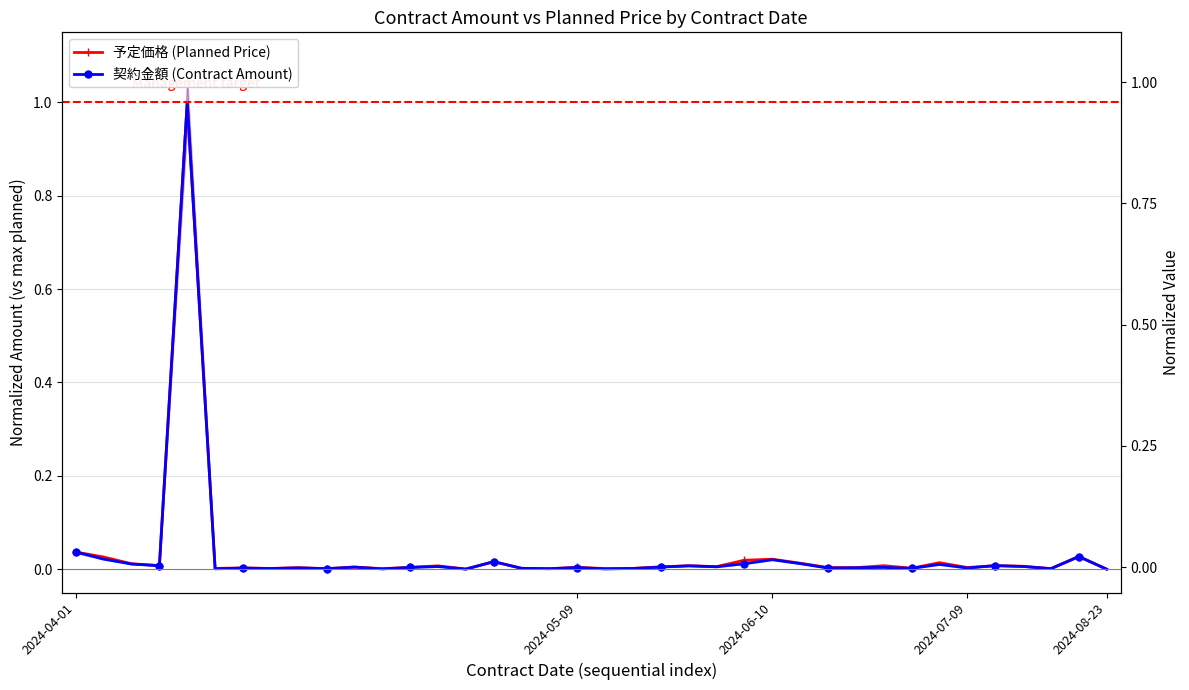

Which series has the largest range (max minus min)?

予定価格 (Planned Price)